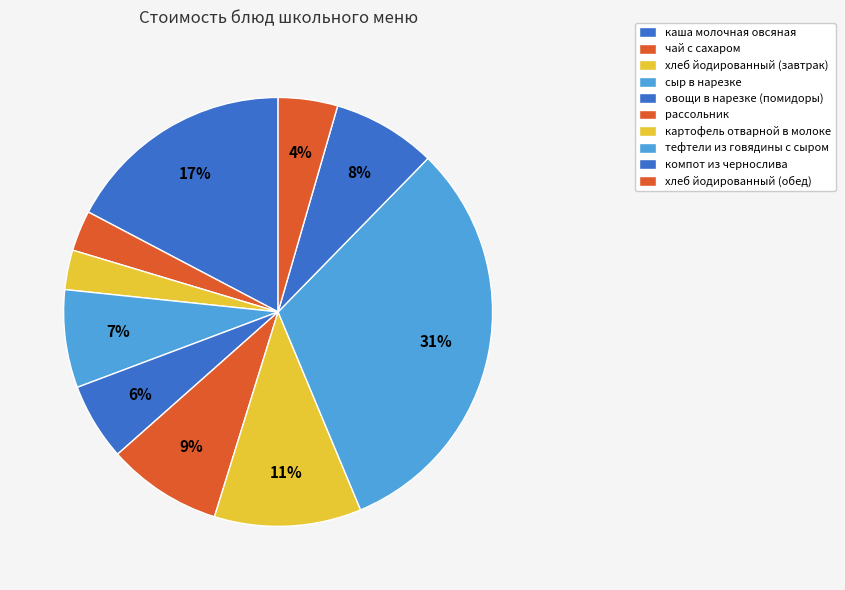

What is the change in value from овощи в нарезке (помидоры) to рассольник?

+2.3